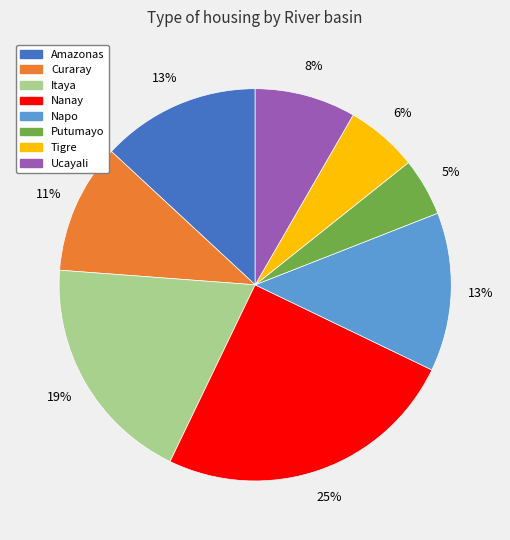

Combined, do Curaray and Tigre account for over 50%?

No